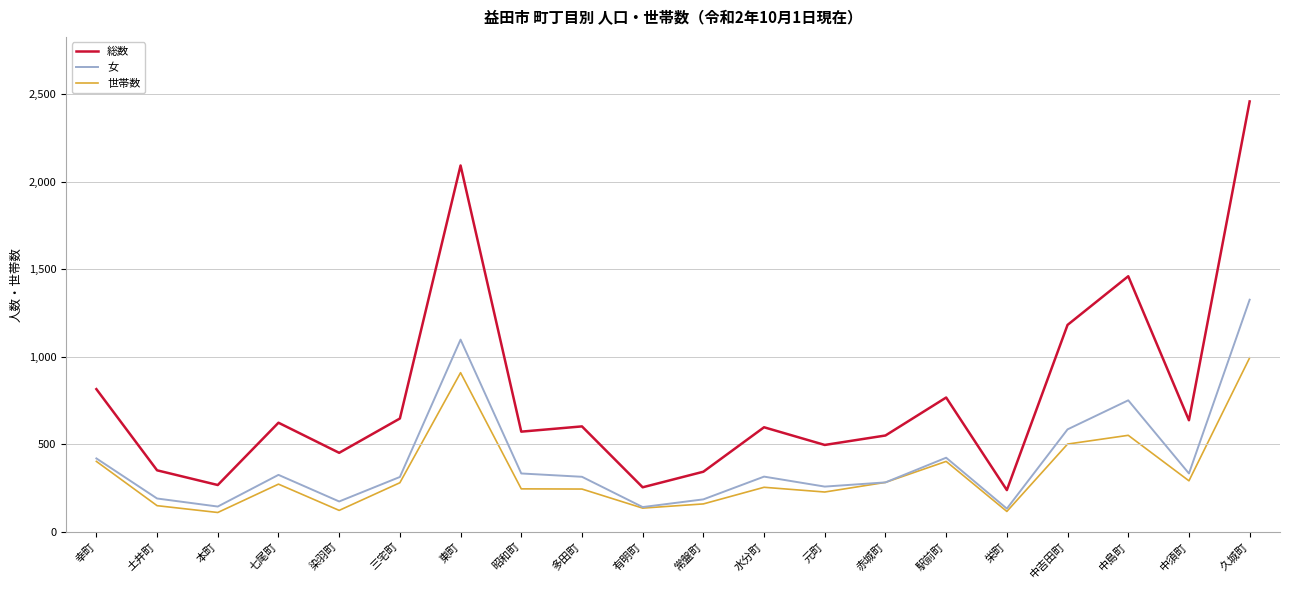

In 世帯数, how many points are higher than both neighbors (excluding endpoints)?

5